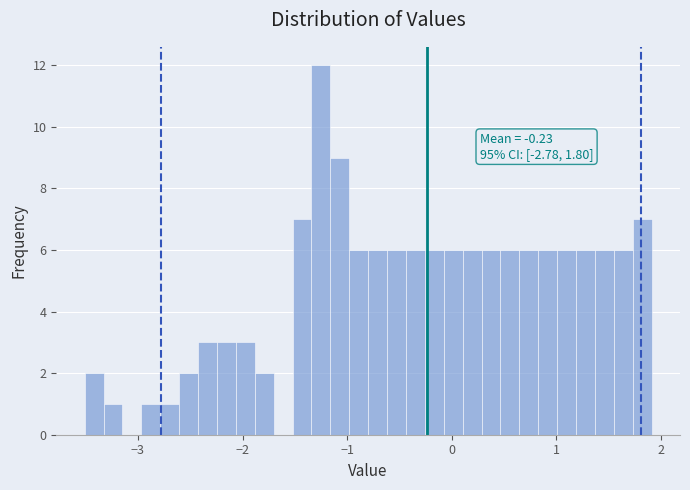

Around what value on the x-axis is the tallest bar? Give the approximate position of its centre, as read against the axis.

-1.3